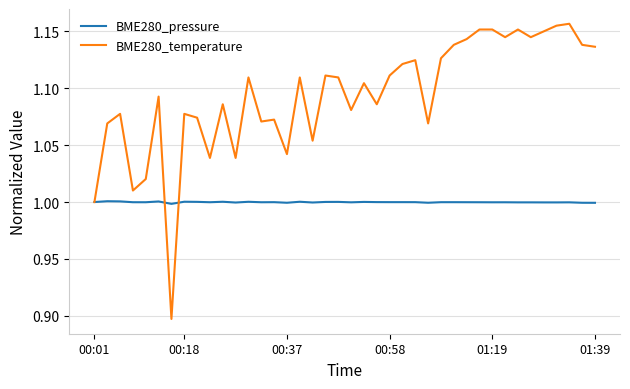

What are all the series names shown in the legend?

BME280_pressure, BME280_temperature